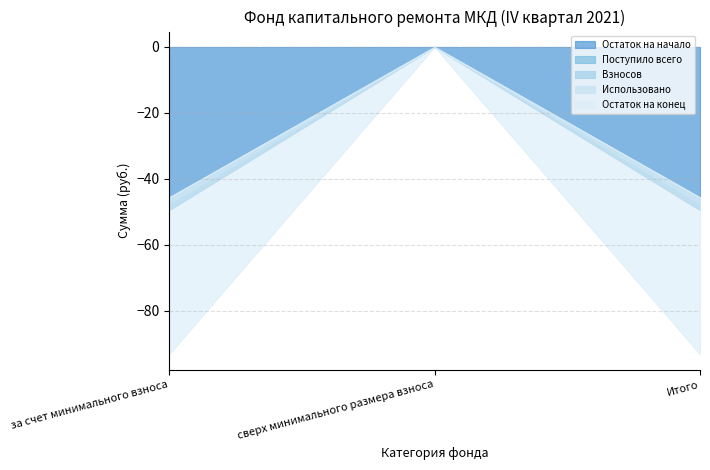

How many negative values does the Остаток на конец series have?

2